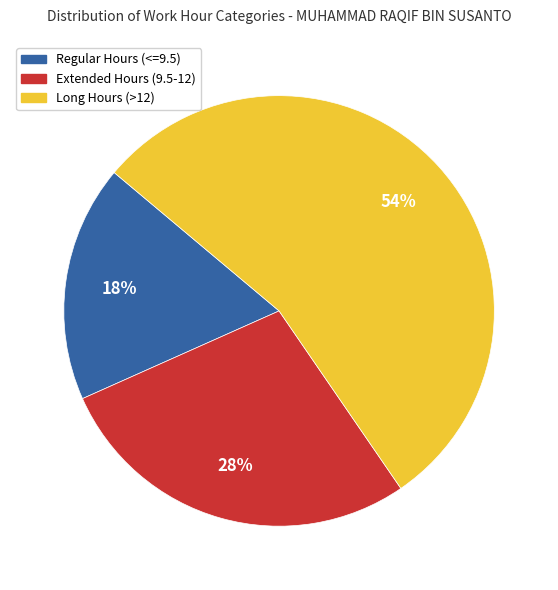

To the nearest percent, what is the average slice percentage?

33%